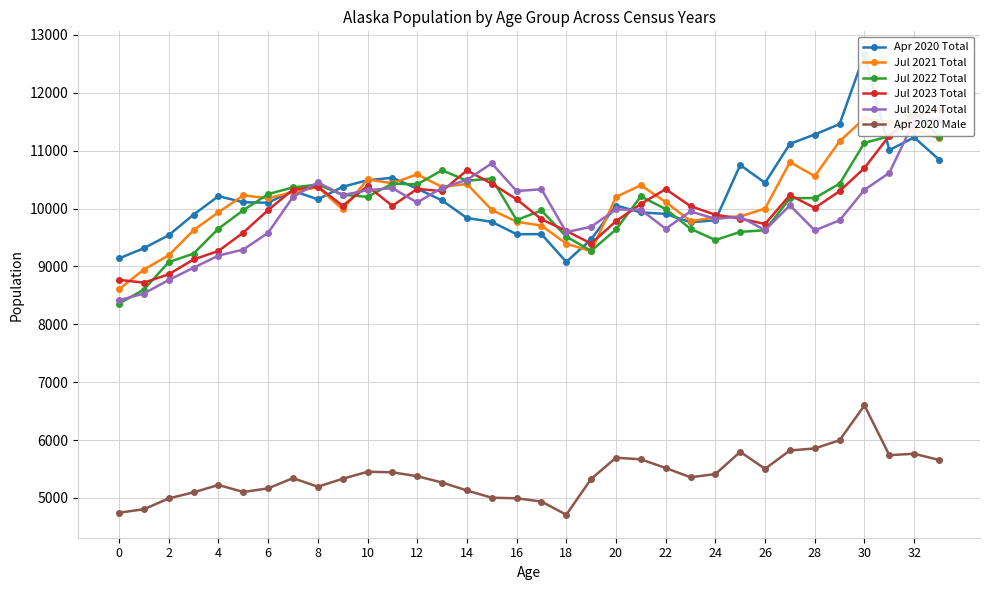

How many intersections are there between Jul 2024 Total and Jul 2022 Total?

10